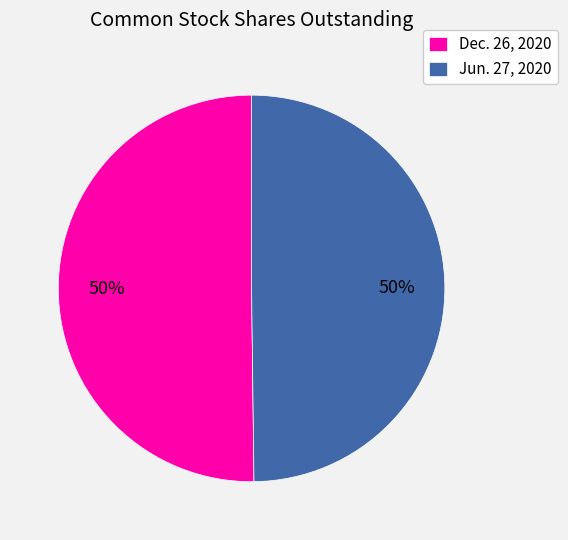

True or false: Jun. 27, 2020 accounts for 35% of the total.

False